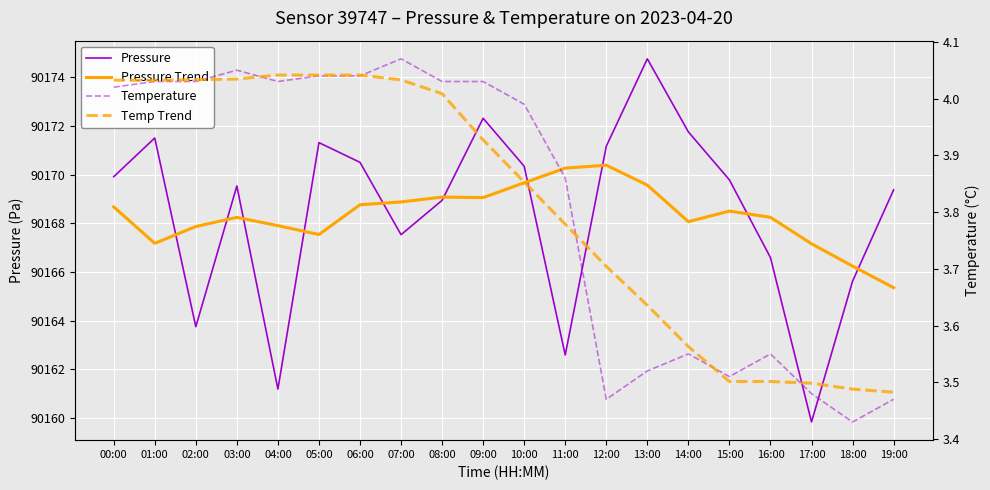

Rank the series at 10:00 from highest to lowest value.

Pressure, Pressure Trend, Temperature, Temp Trend